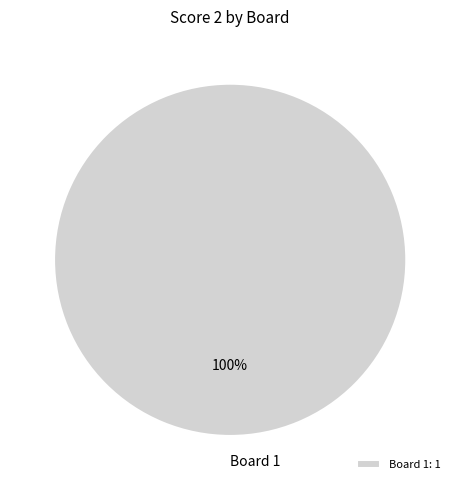

The Board 1: 1 slice represents 100% of the pie. True or false?

True